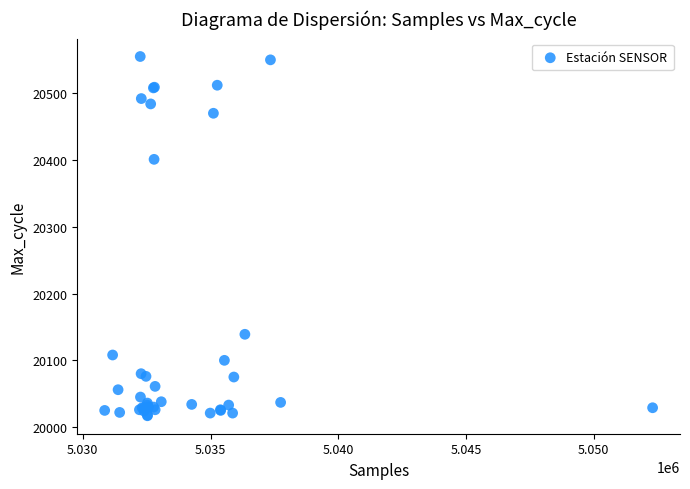

What Y value in the scatter plot is closest to 20286?

20401